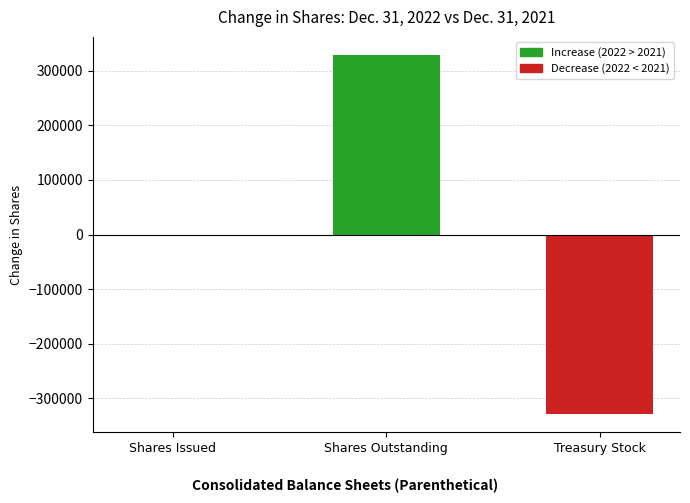

Which category has the highest value across all series?

Shares Outstanding